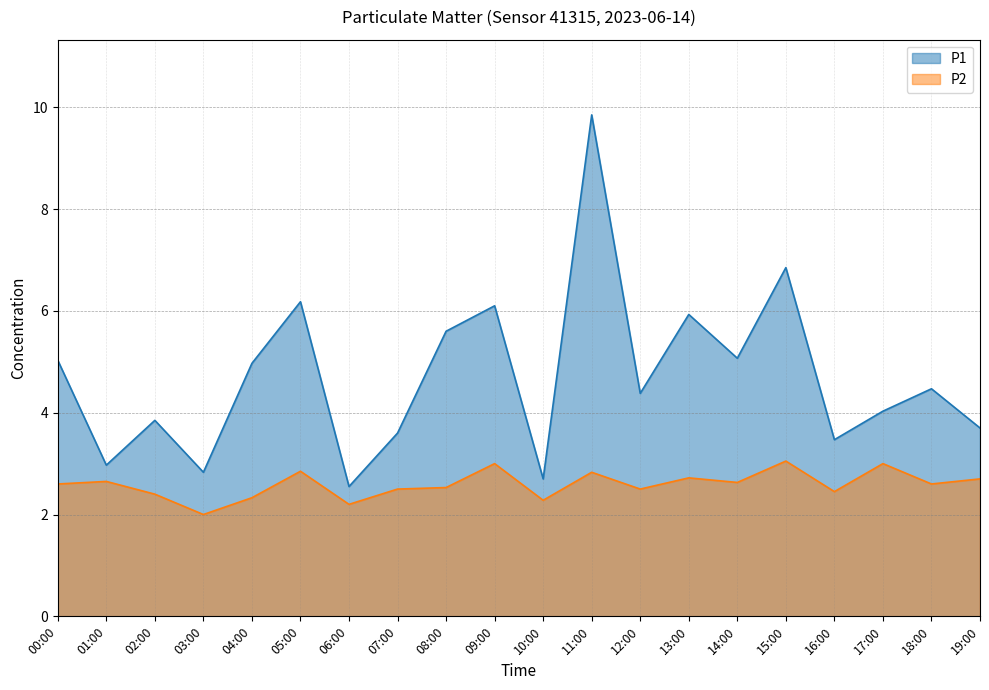

True or false: P1 has a value of 4.7 at 01:00.

False